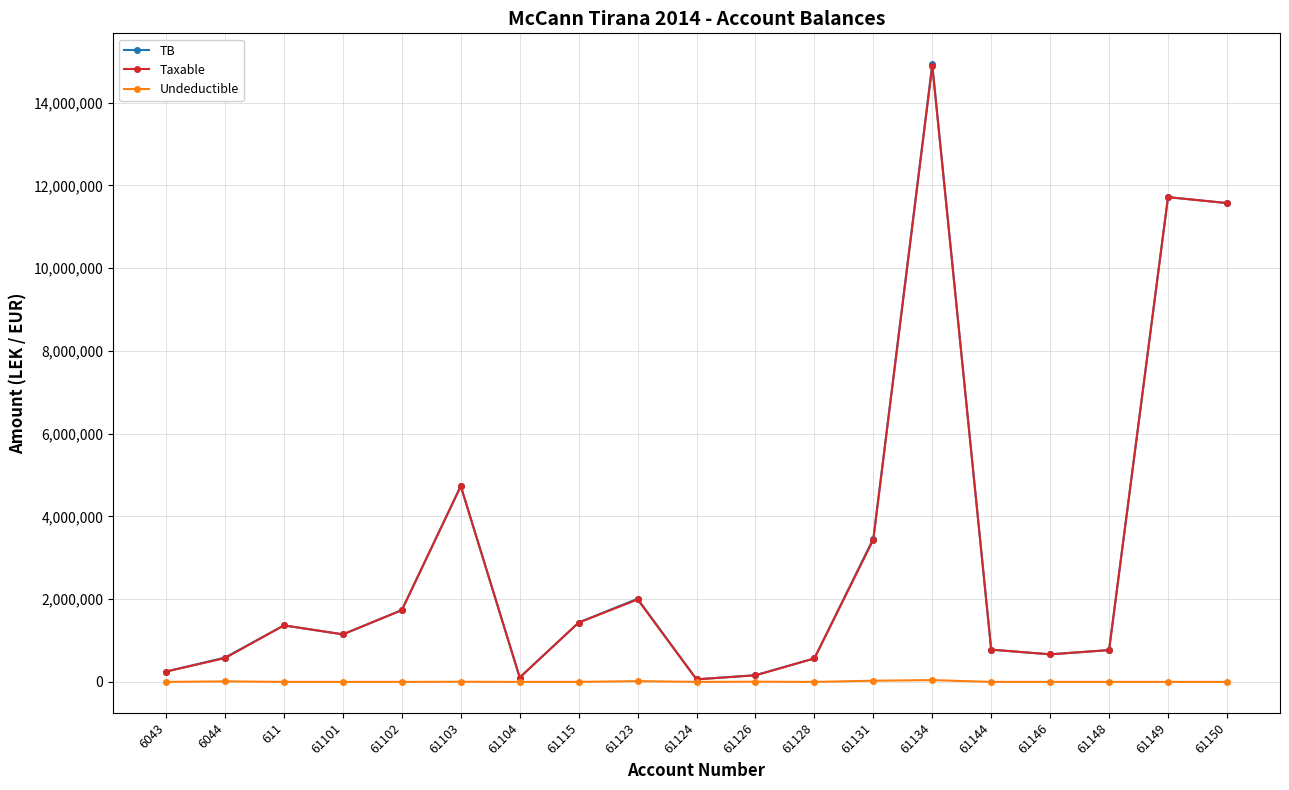

At how many categories does at least one series exceed 3969721?

4